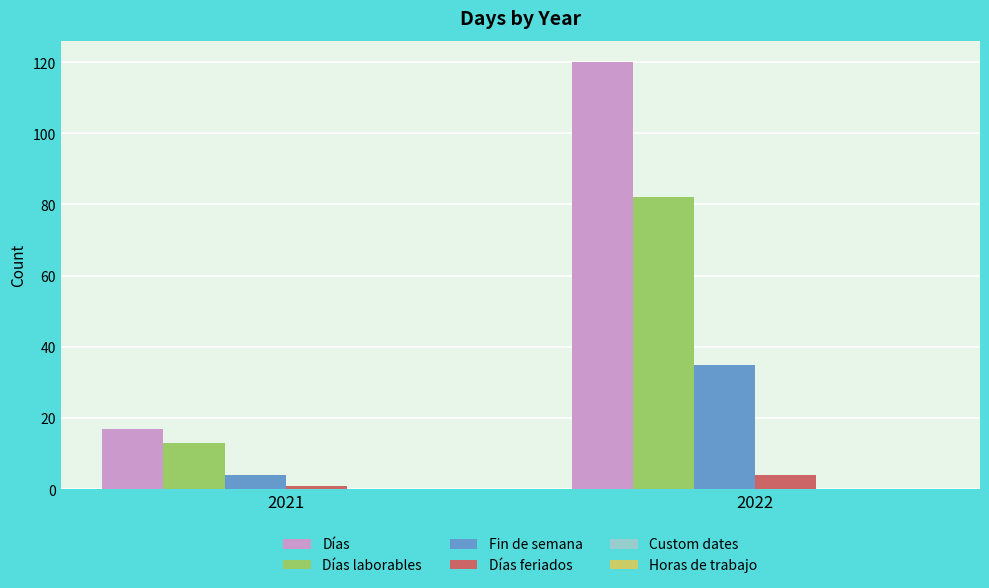

Which series changed the most between 2021 and 2022?

Días